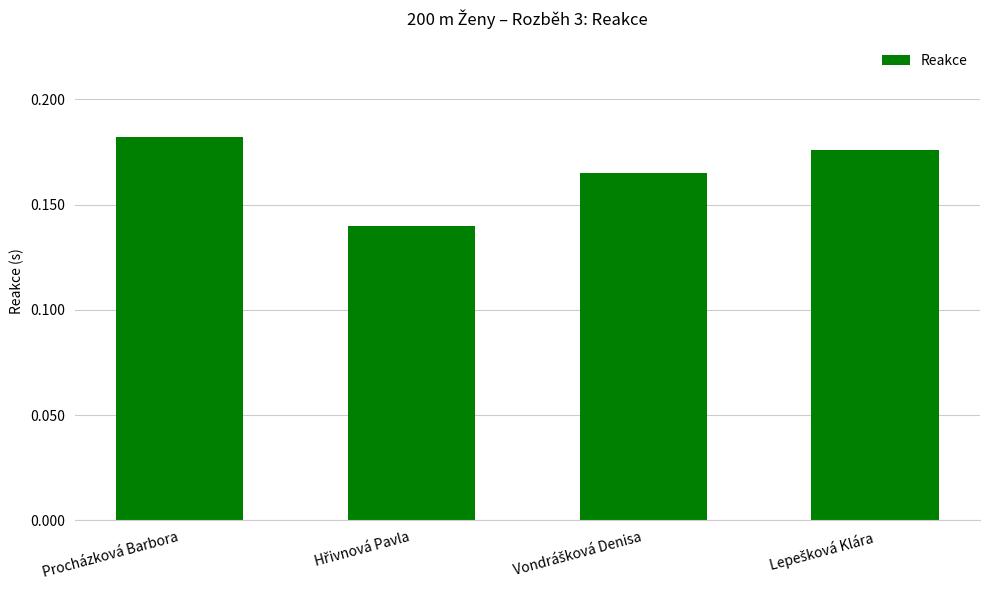

Count the values in the range 0 to 1.

4